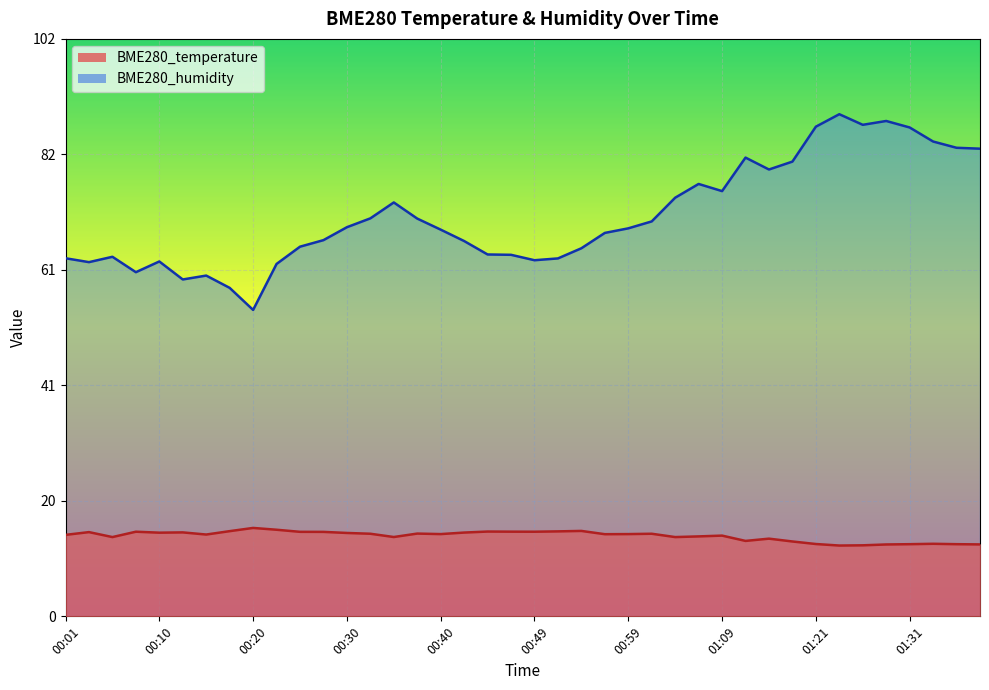

At which category is the sum across all series the highest?

01:24